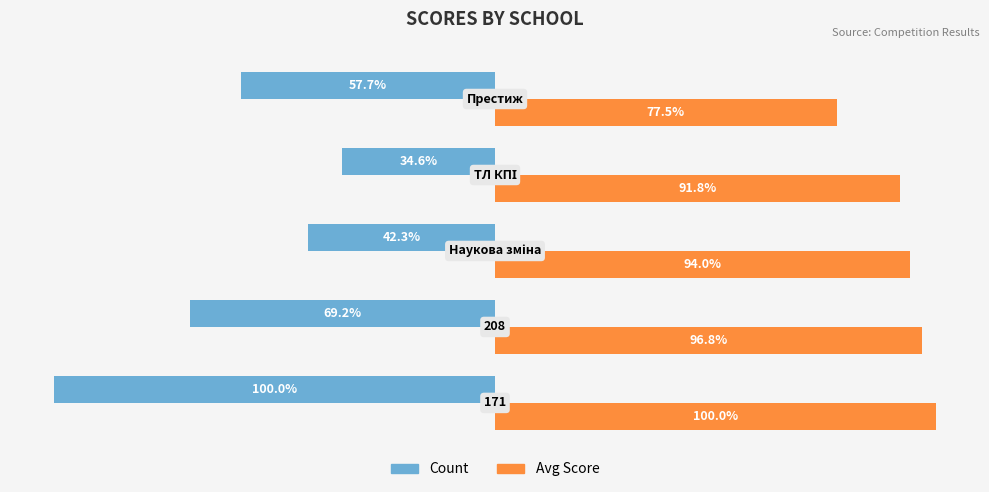

Which series has the largest range (max minus min)?

Count